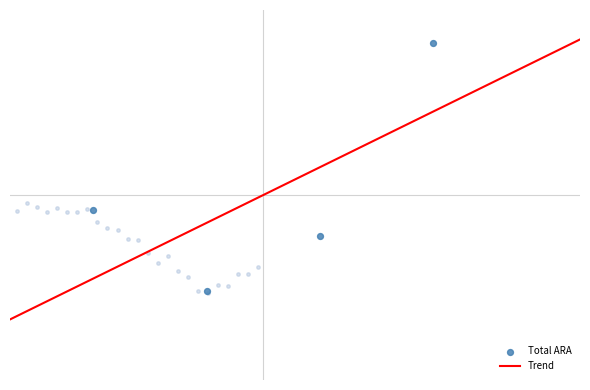

Which has a higher value, Chartwell House or Lakeview SRO Tompkins?

Chartwell House